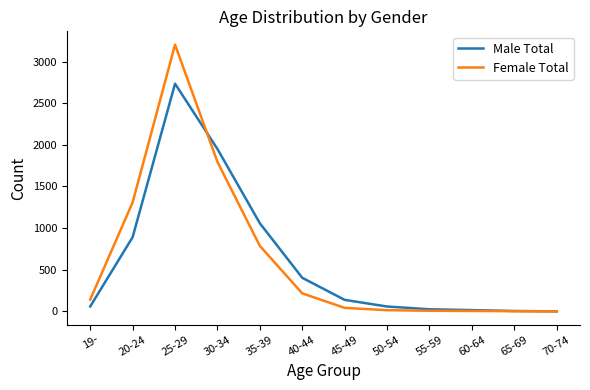

At which category does the chart reach its peak across all series?

25-29